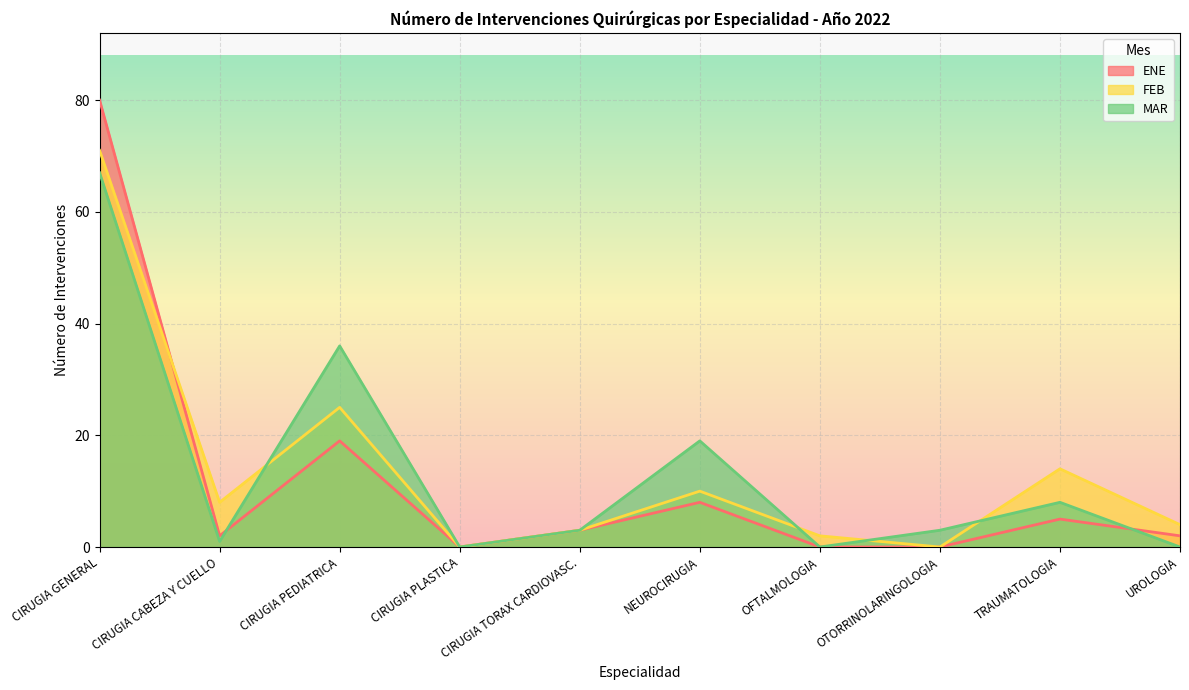

True or false: MAR has a value of 3 at OTORRINOLARINGOLOGIA.

True